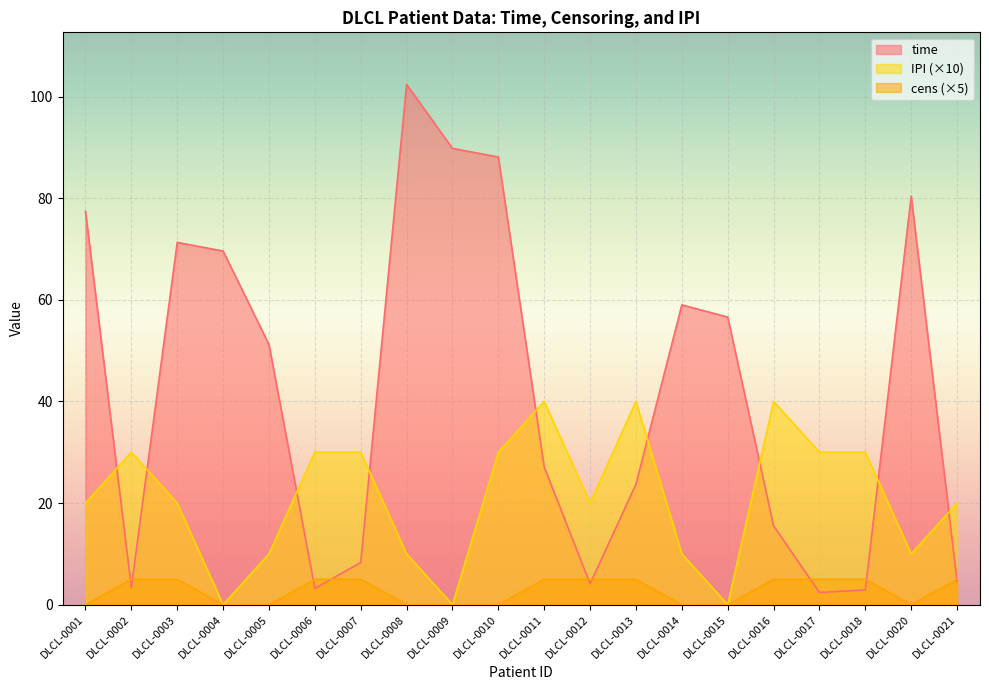

Between DLCL-0008 and DLCL-0002, which is larger?

DLCL-0008